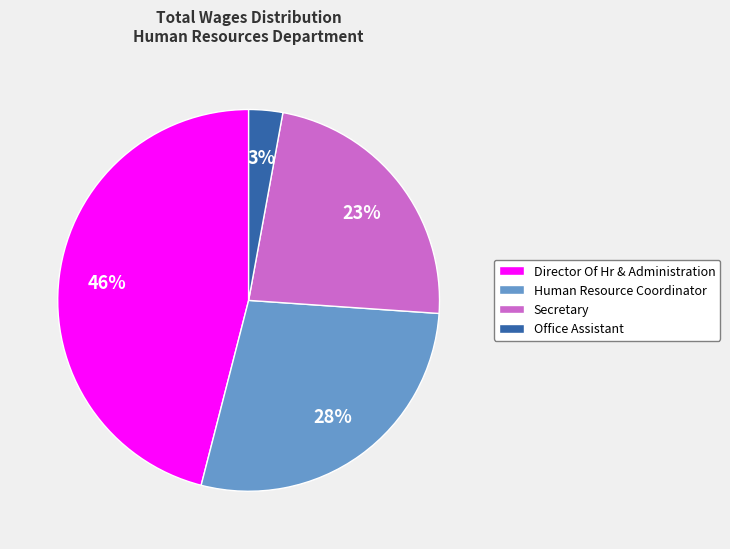

True or false: Director Of Hr & Administration accounts for 46% of the total.

True